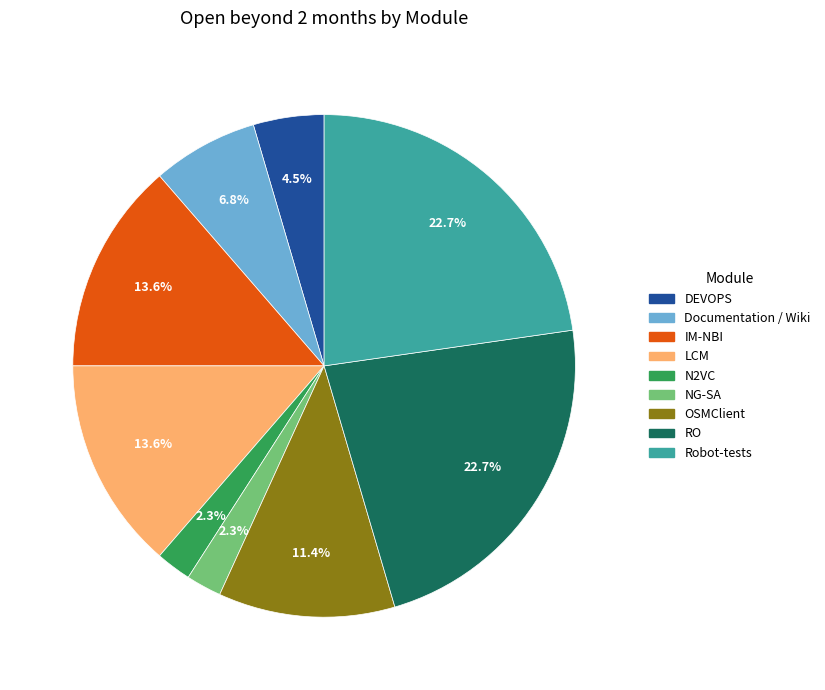

To the nearest percent, what percentage of the pie is RO?

23%